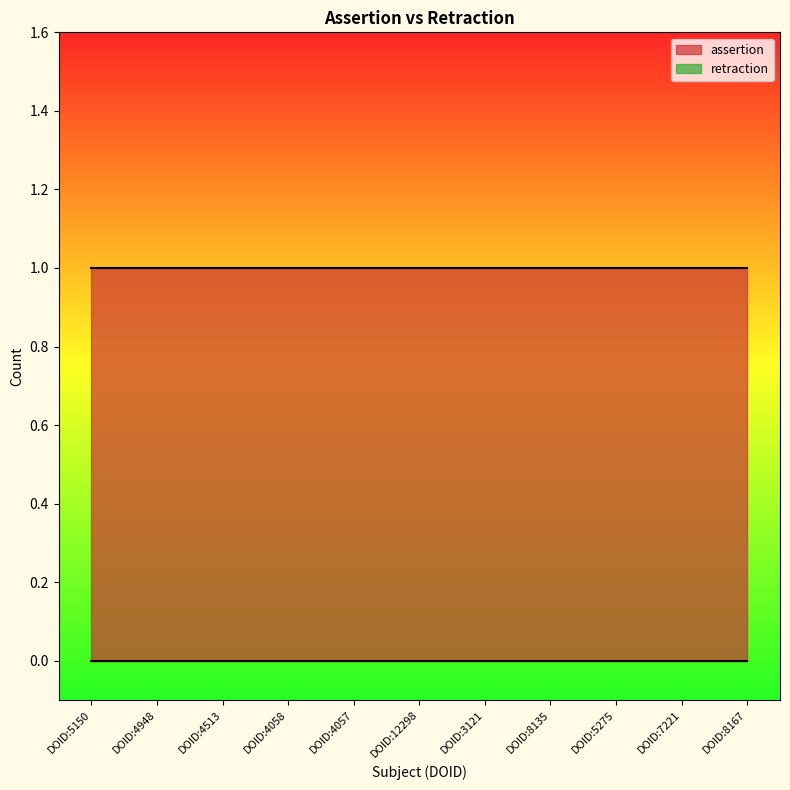

Is the value of retraction at DOID:3121 greater than the value of assertion at DOID:7221?

No